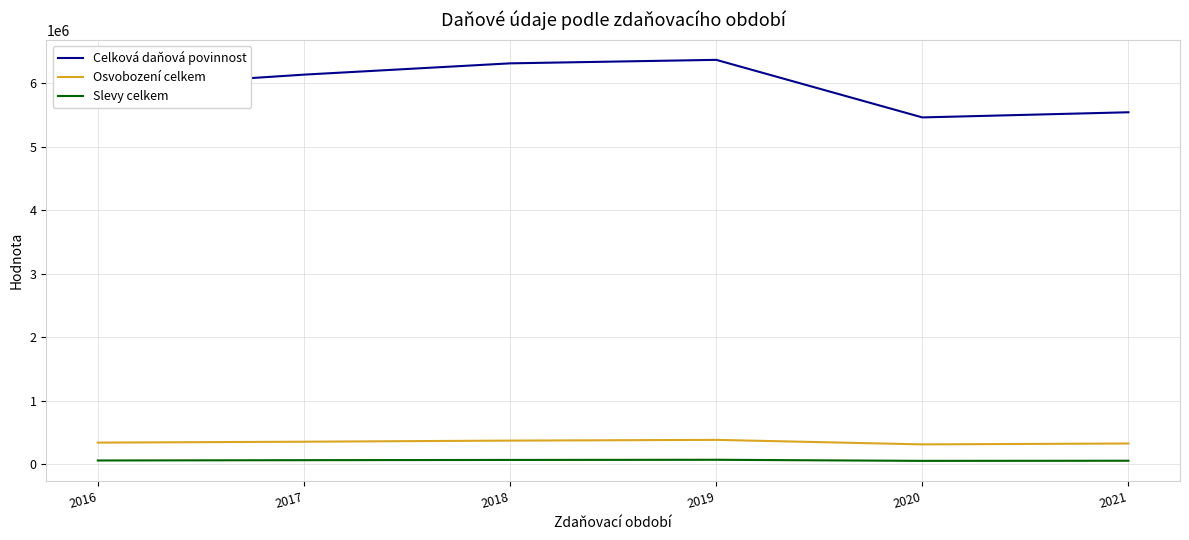

Which series has the largest total across all categories?

Celková daňová povinnost